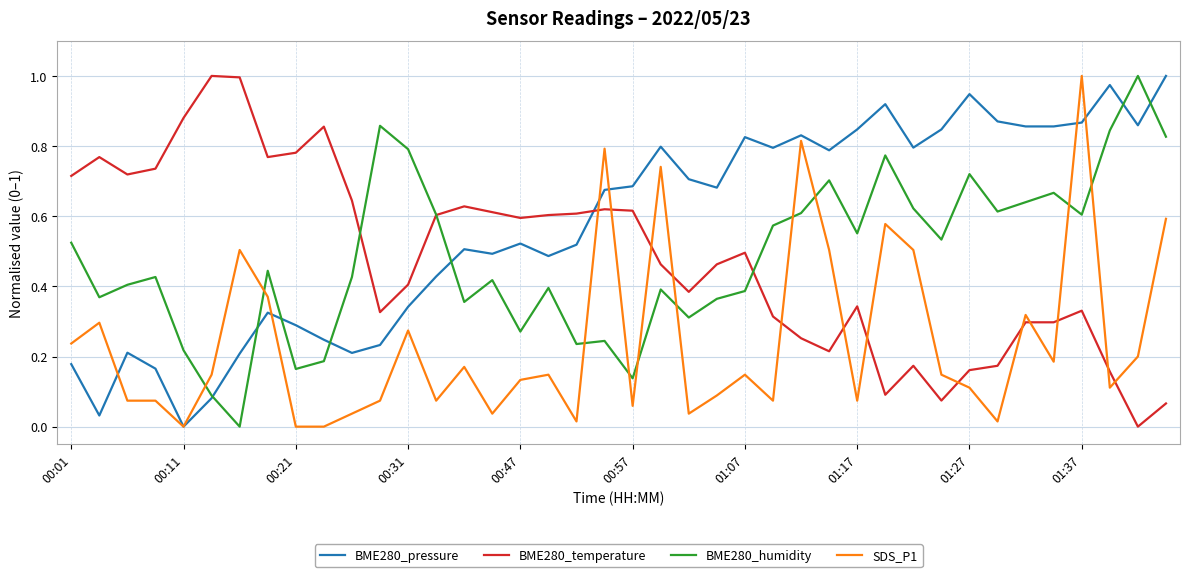

Which series ends up on top after the final intersection of BME280_humidity and SDS_P1?

BME280_humidity